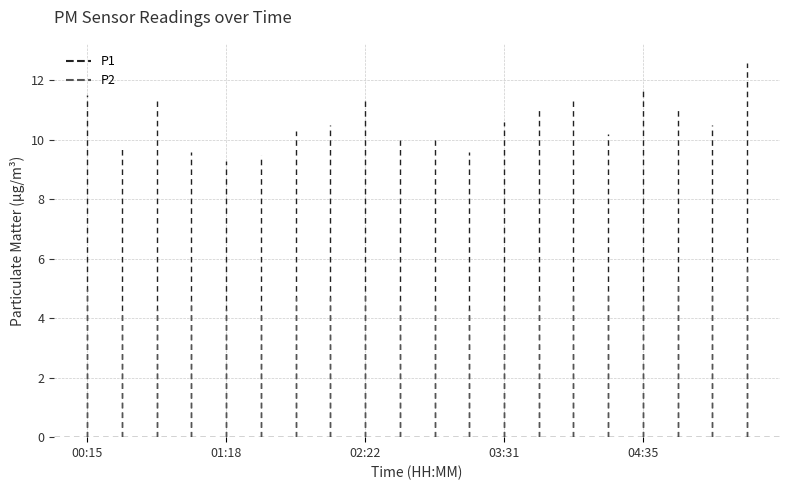

True or false: P1 and P2 intersect in this chart.

False